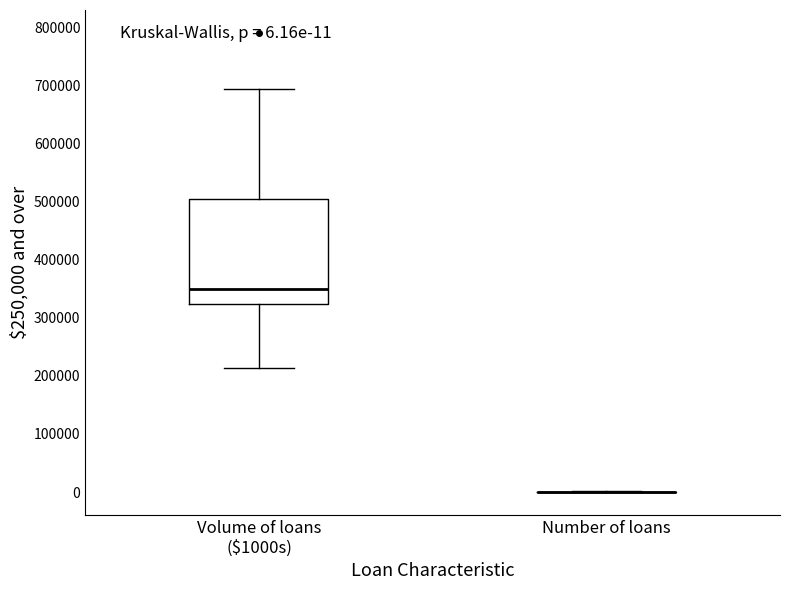

Which box is the tallest, from its lower edge to its upper edge?

Volume of loans ($1000s)